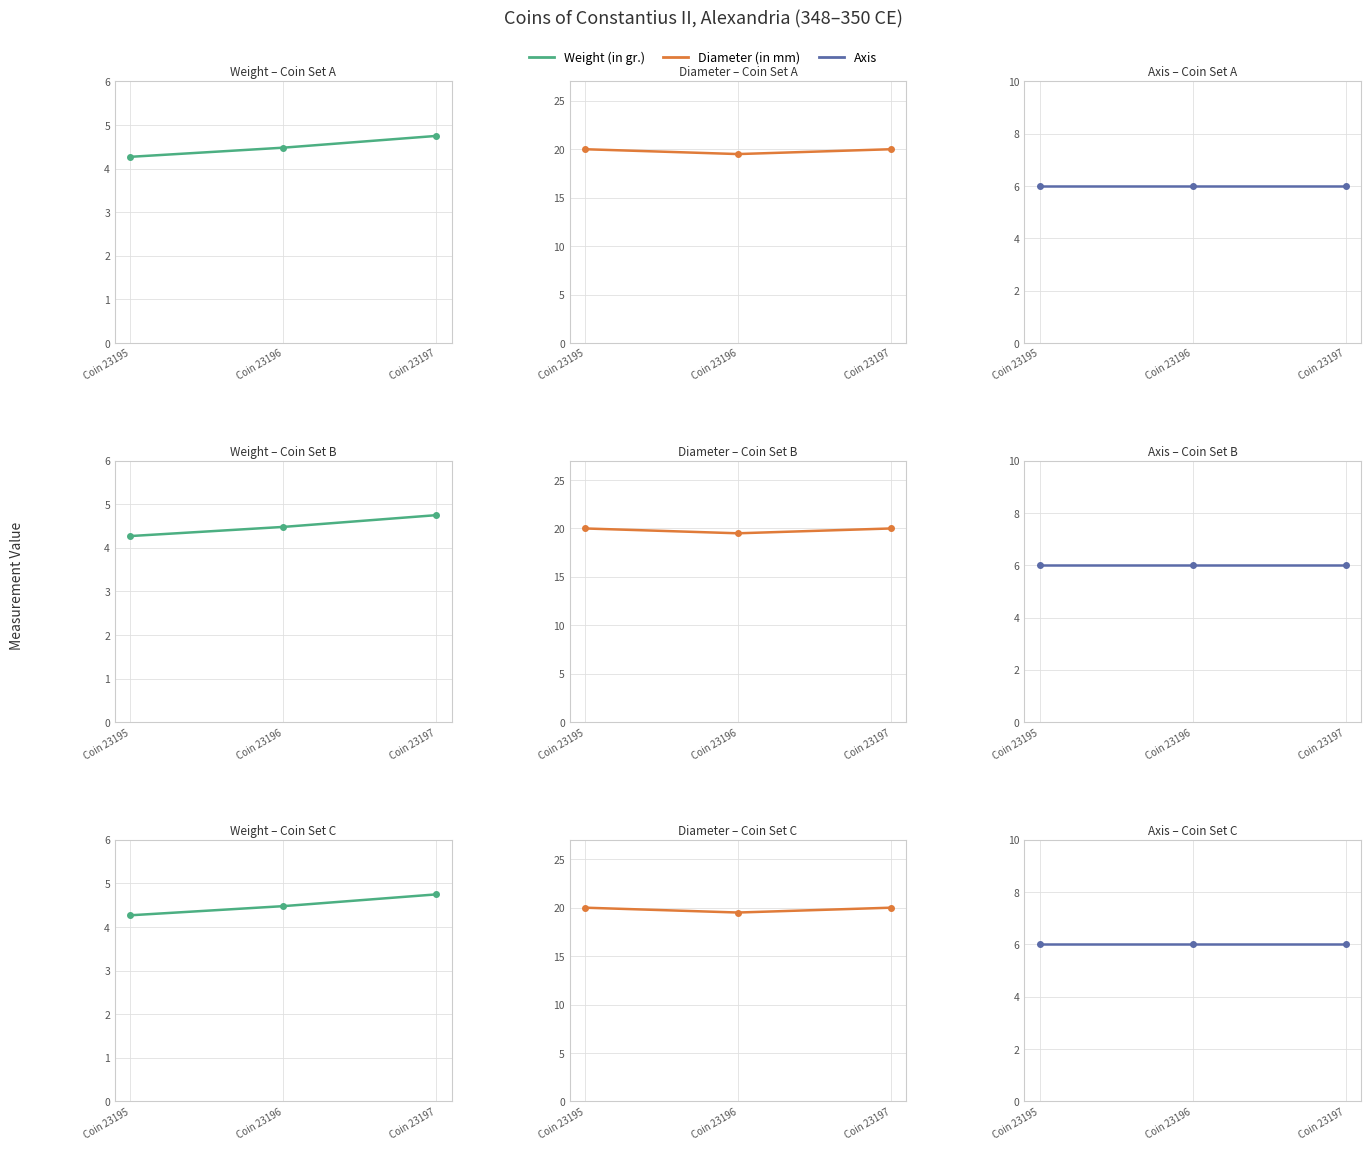

Which series has the widest spread of values?

Diameter (in mm)